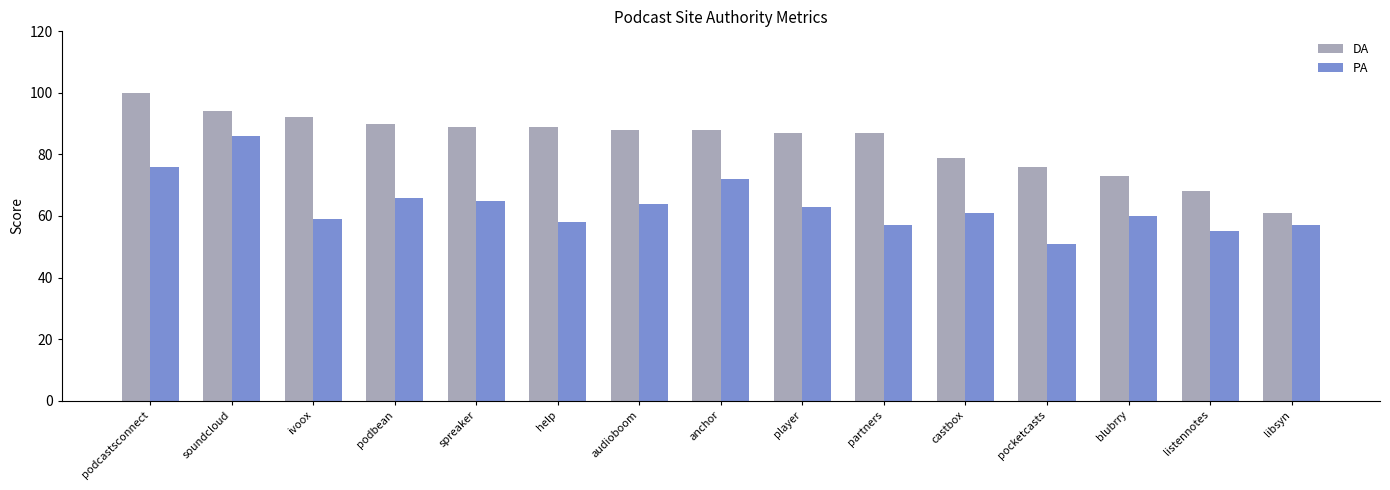

What is the difference between the maximum and minimum values in the PA series?

35